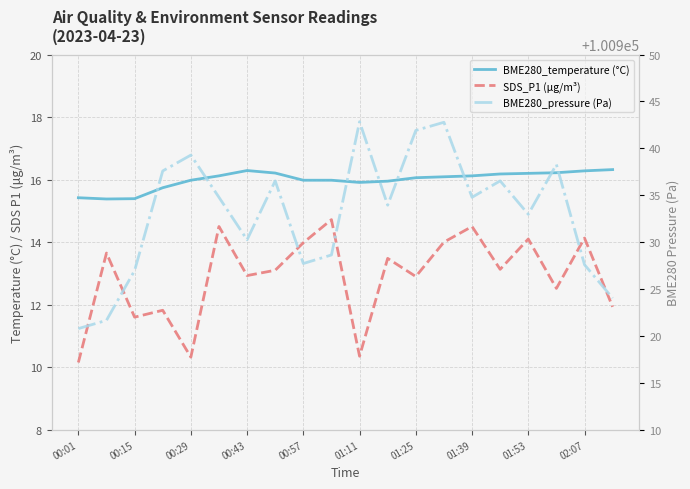

What is the difference between the highest and lowest values at 02:07?

100913.9